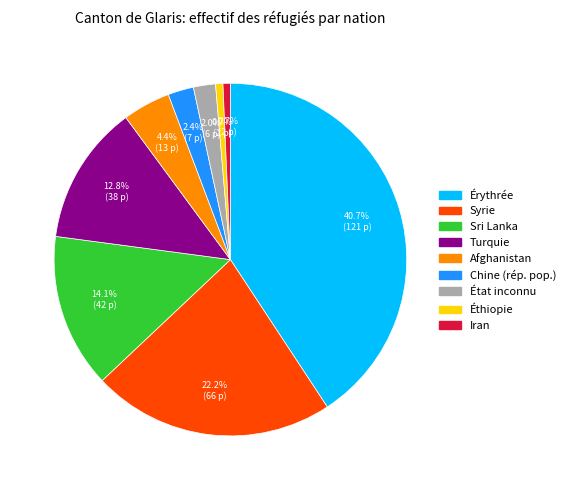

What percentage is the Syrie slice, to the nearest percent?

22%